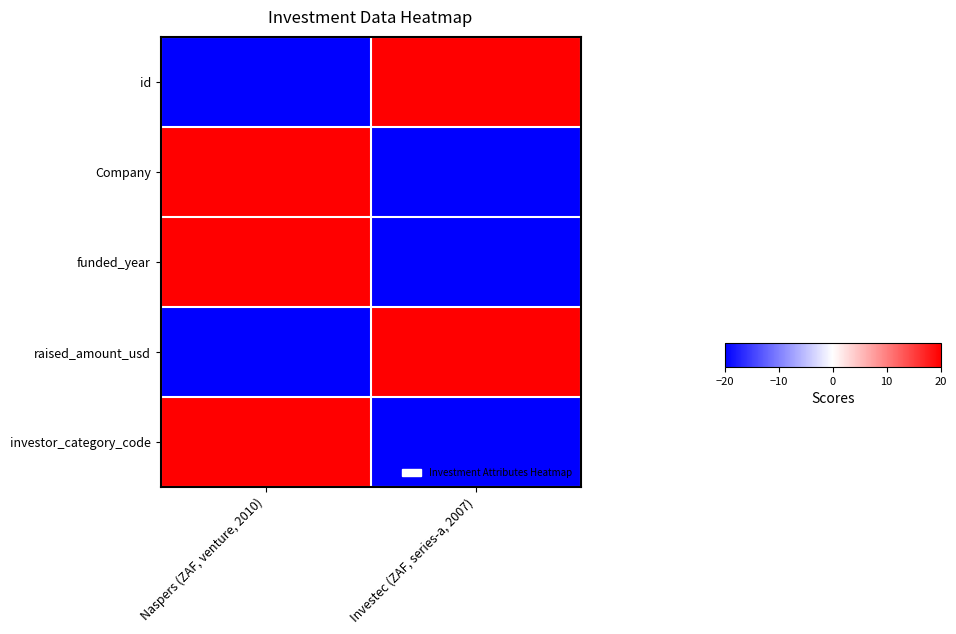

Reading left to right, list all the values displayed in this chart.

id: Naspers (ZAF, venture, 2010)=-20	Investec (ZAF, series-a, 2007)=20
Company: Naspers (ZAF, venture, 2010)=20	Investec (ZAF, series-a, 2007)=-20
funded_year: Naspers (ZAF, venture, 2010)=20	Investec (ZAF, series-a, 2007)=-20
raised_amount_usd: Naspers (ZAF, venture, 2010)=-20	Investec (ZAF, series-a, 2007)=20
investor_category_code: Naspers (ZAF, venture, 2010)=20	Investec (ZAF, series-a, 2007)=-20